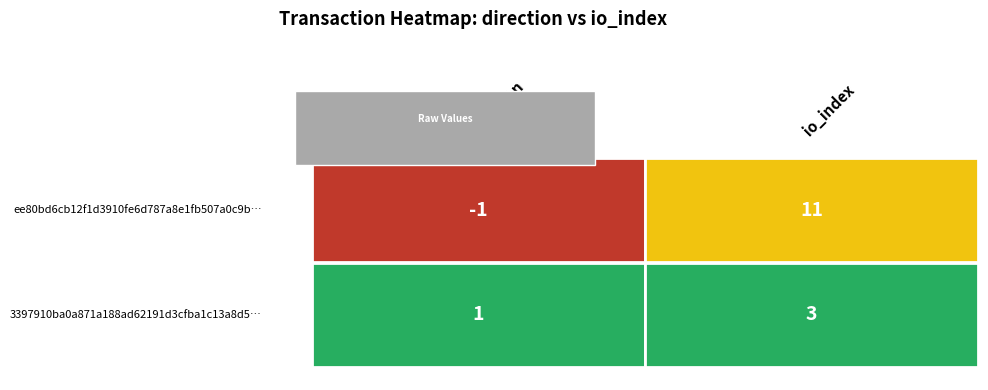

The ee80bd6cb12f1d3910fe6d787a8e1fb507a0c9b series shows -1 at 0. True or false?

False